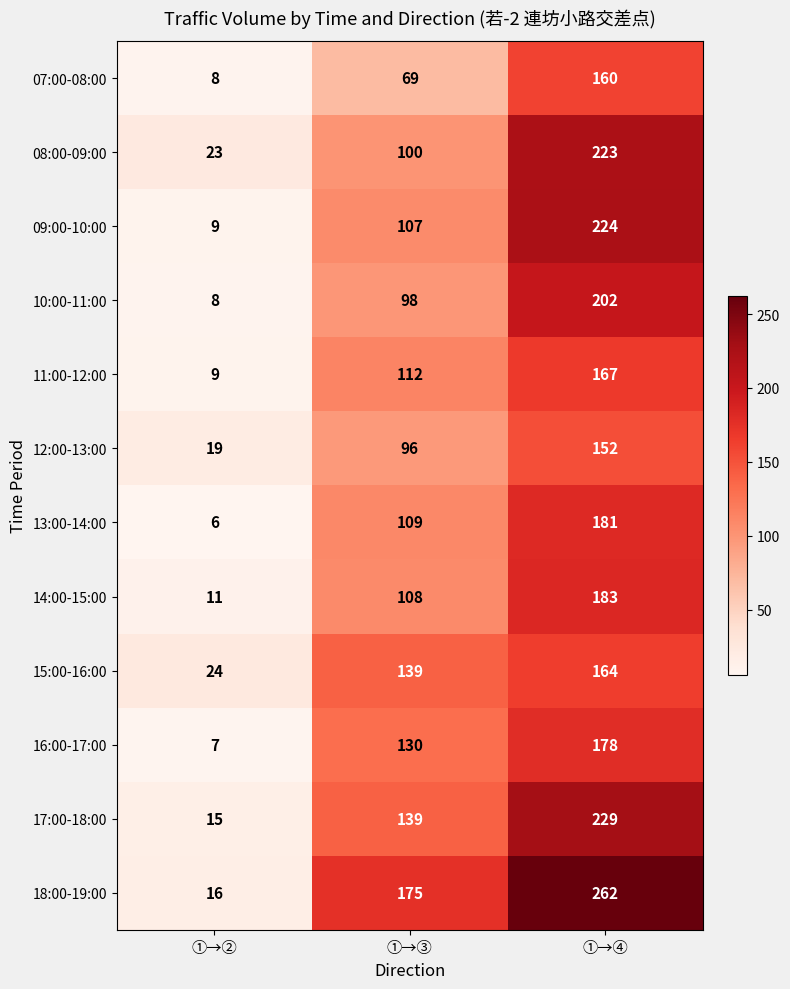

At which label is 17:00-18:00 closest to 122?

①→③